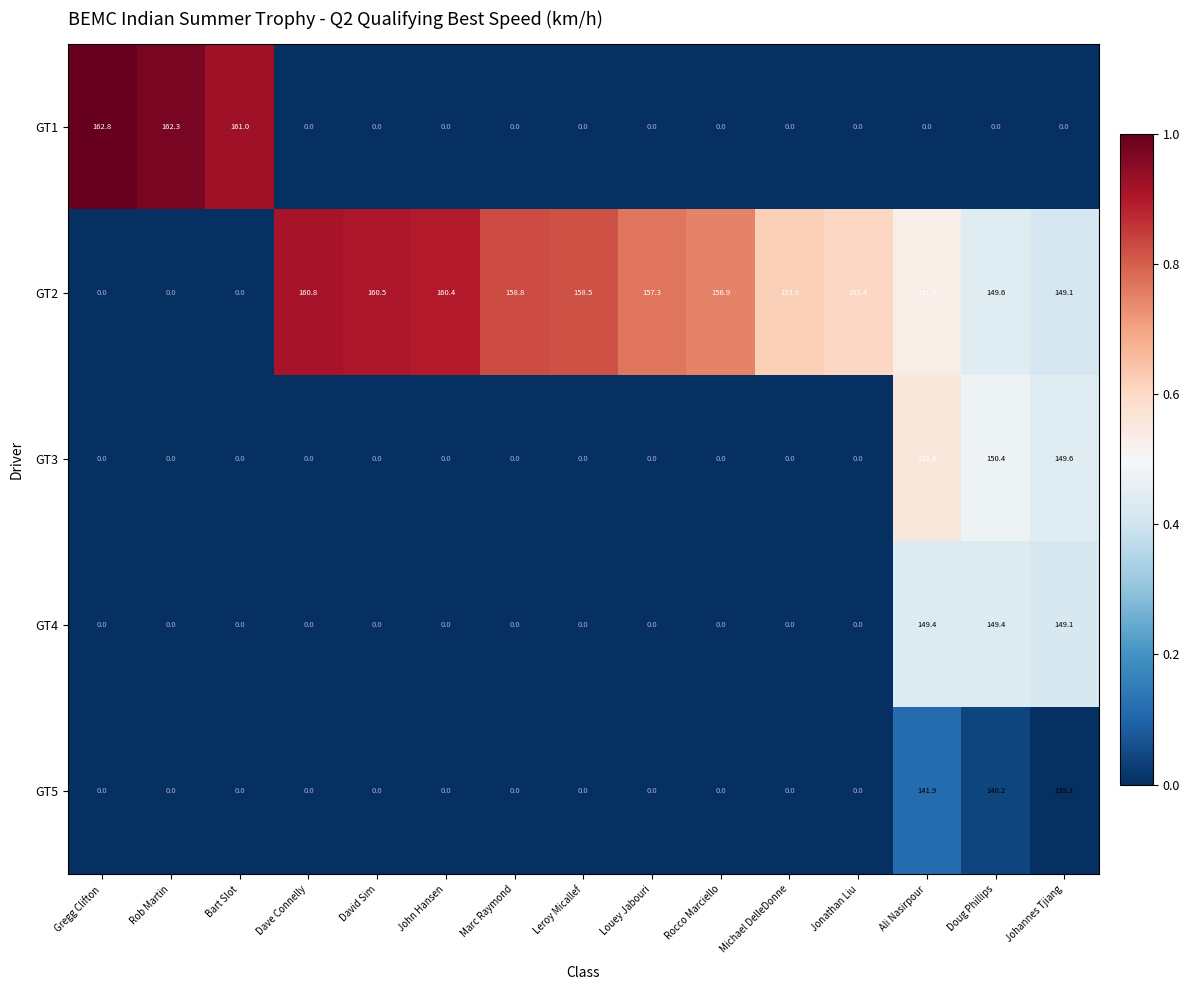

What is the highest value of the GT3 series?

152.4